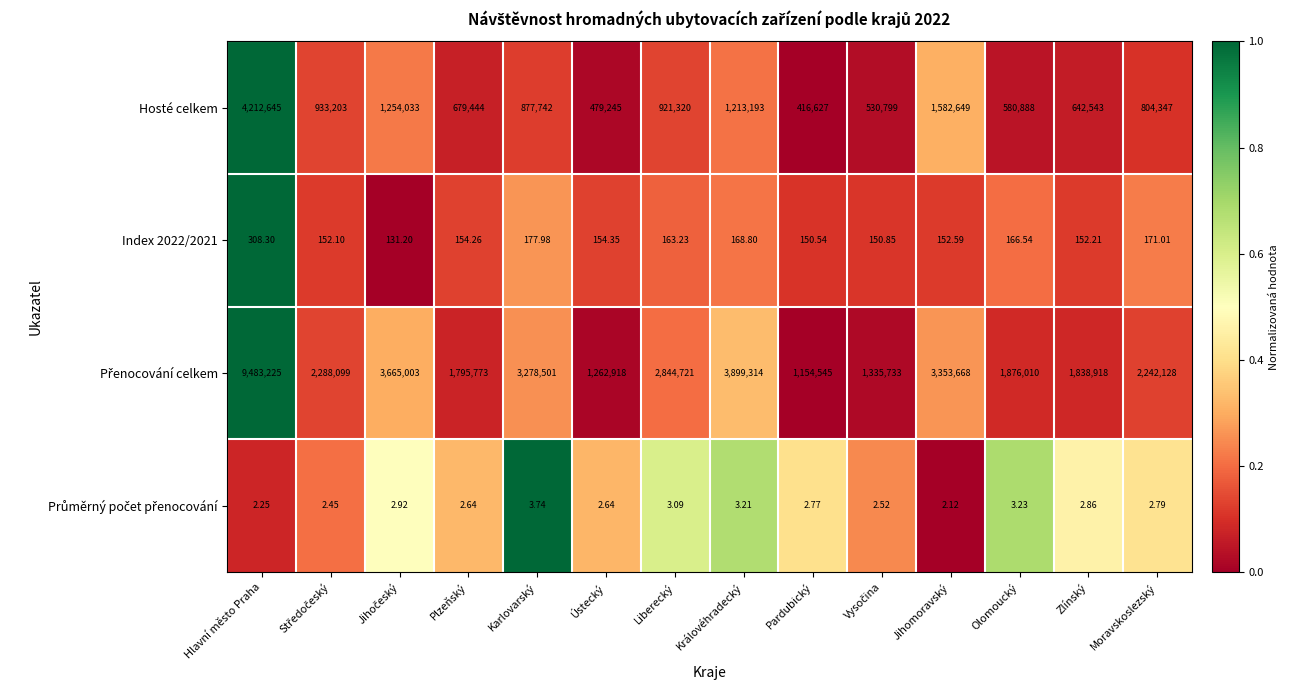

Count the number of data series in this chart.

4